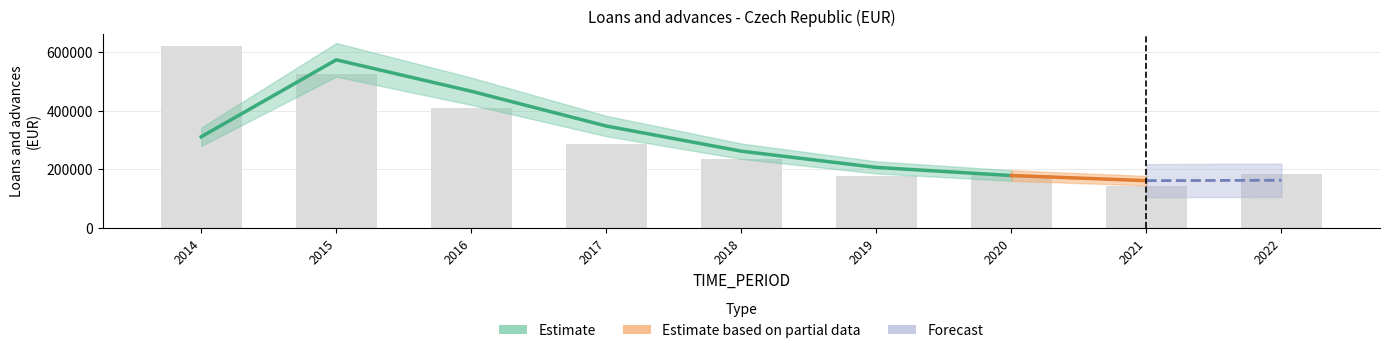

The value at 2014 is 820217. True or false?

False